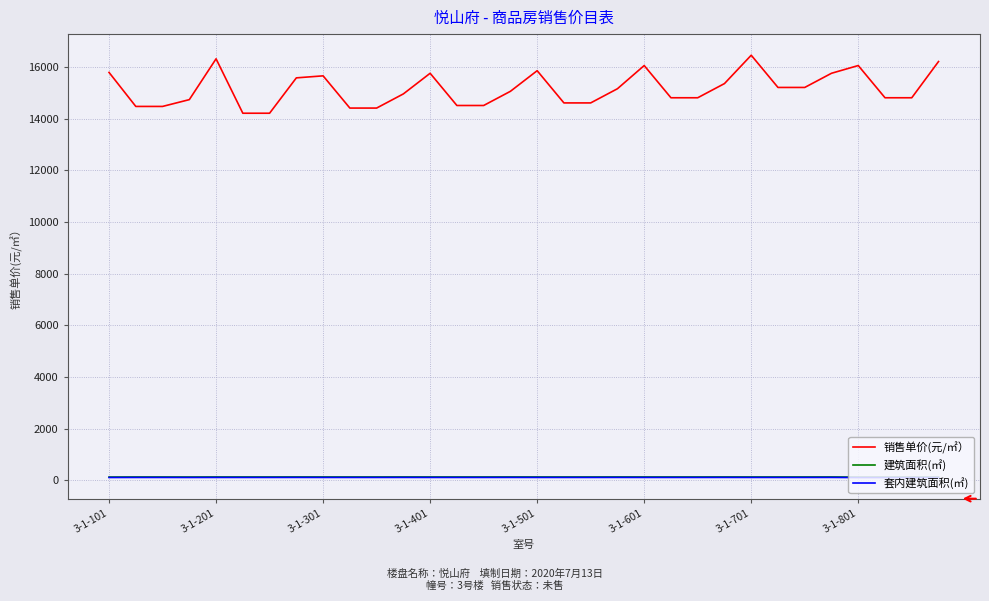

True or false: 建筑面积(㎡) and 销售单价(元/㎡） intersect in this chart.

False